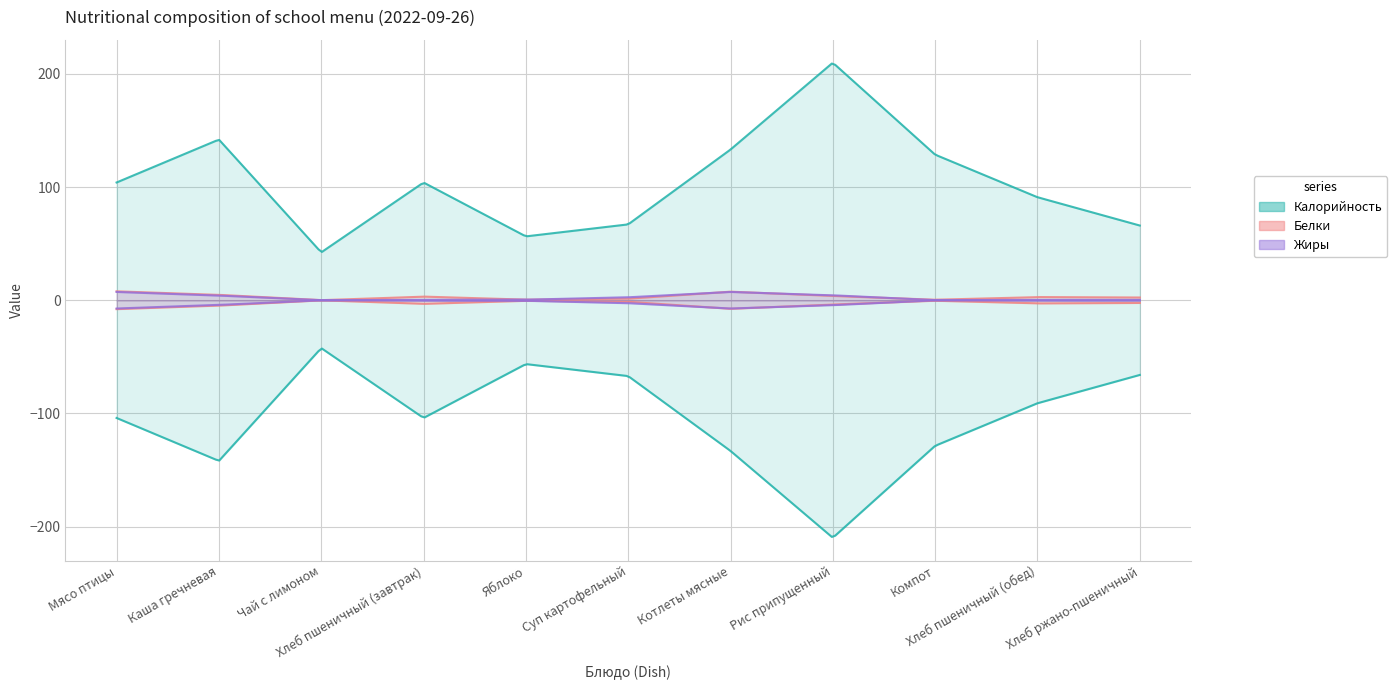

The Калорийность series shows 167.9 at Хлеб пшеничный (завтрак). True or false?

False